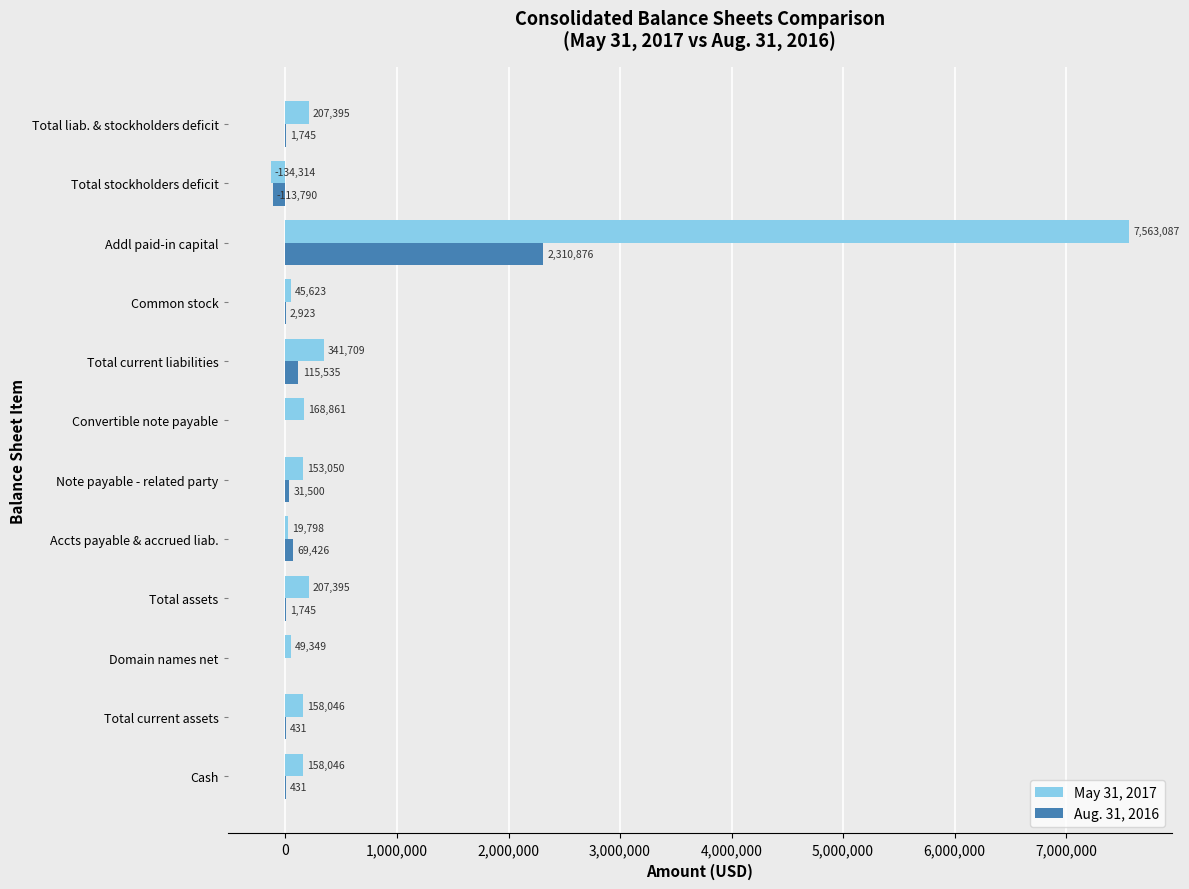

What is the maximum value shown in the chart?

7563087